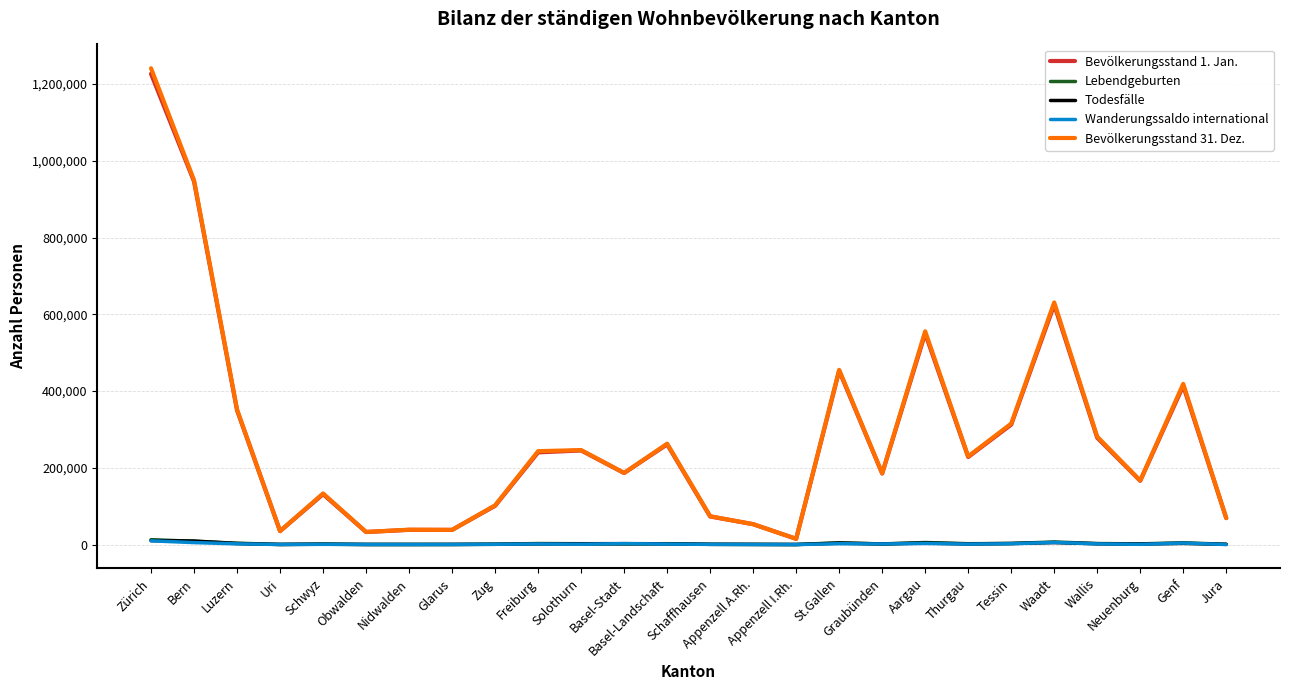

At which category does Bevölkerungsstand 1. Jan. reach its first local valley?

Uri